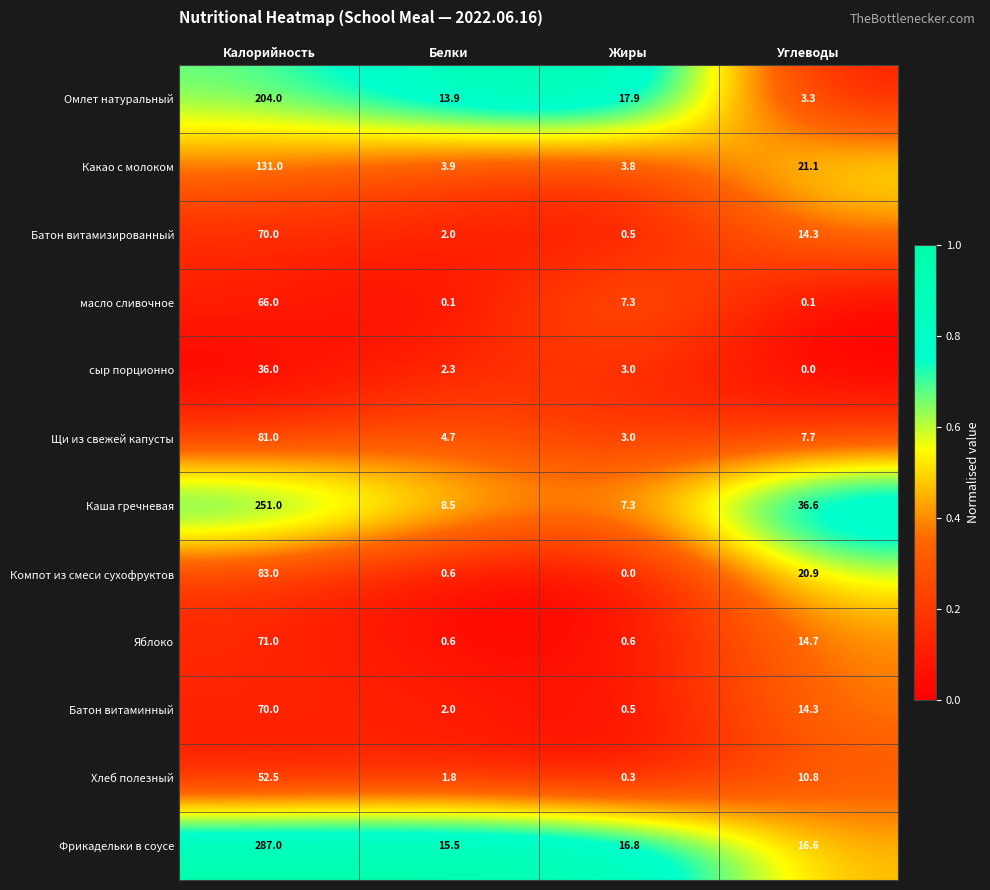

True or false: масло сливочное has a value of 66.0 at Калорийность.

True